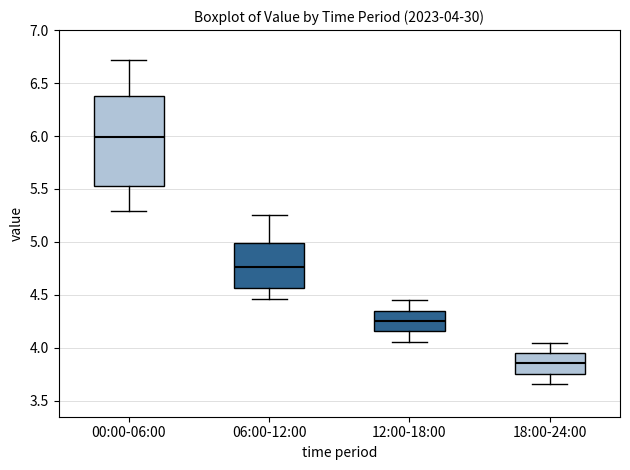

Comparing the boxes themselves (not the whiskers), which one is the tallest?

00:00-06:00